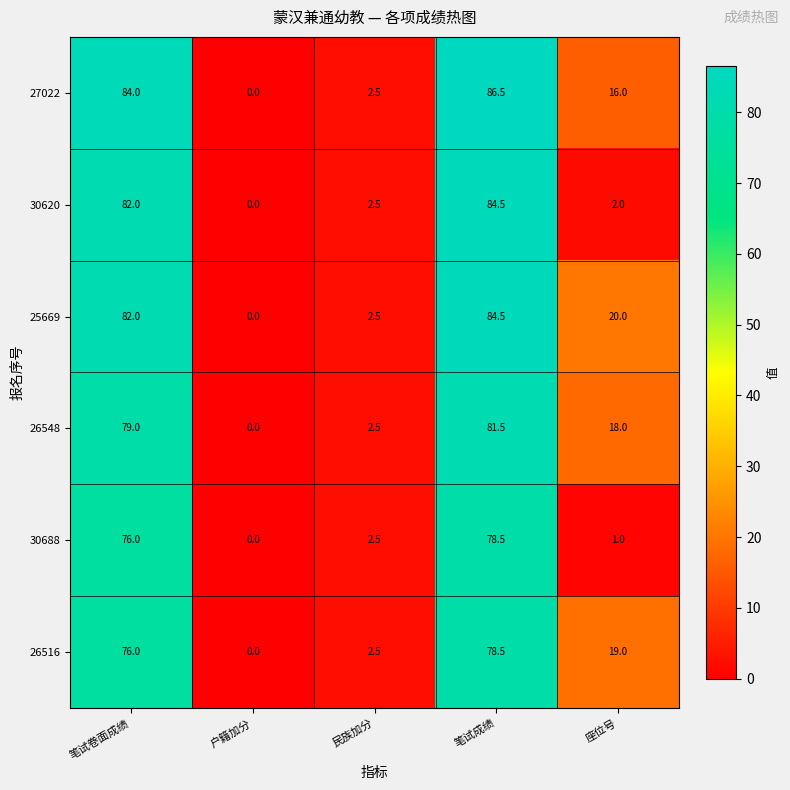

Rank the series at 座位号 from lowest to highest value.

30688, 30620, 27022, 26548, 26516, 25669